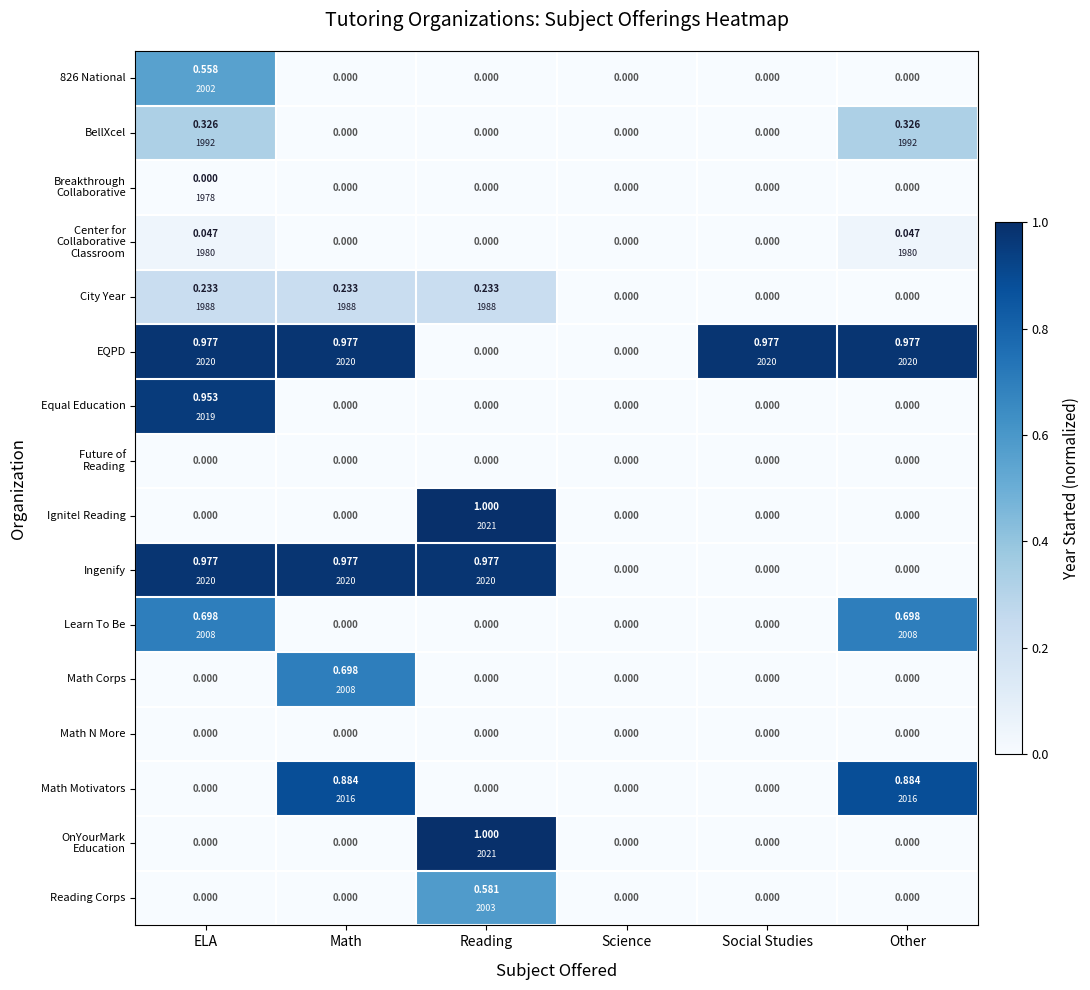

How many data points does each series have?

6